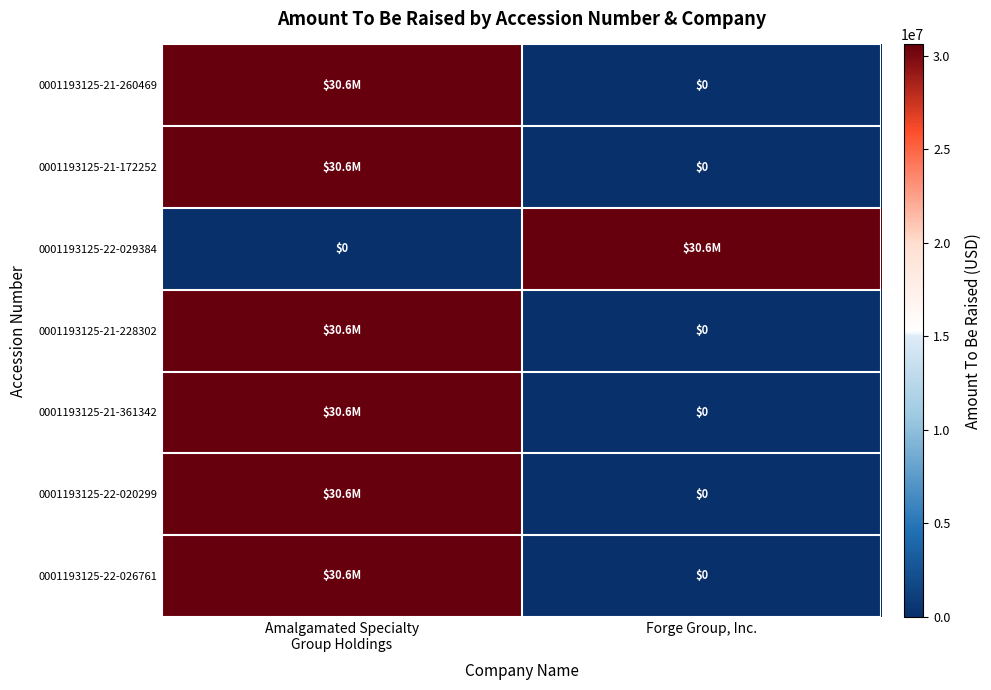

Which series has the widest spread of values?

0001193125-21-260469